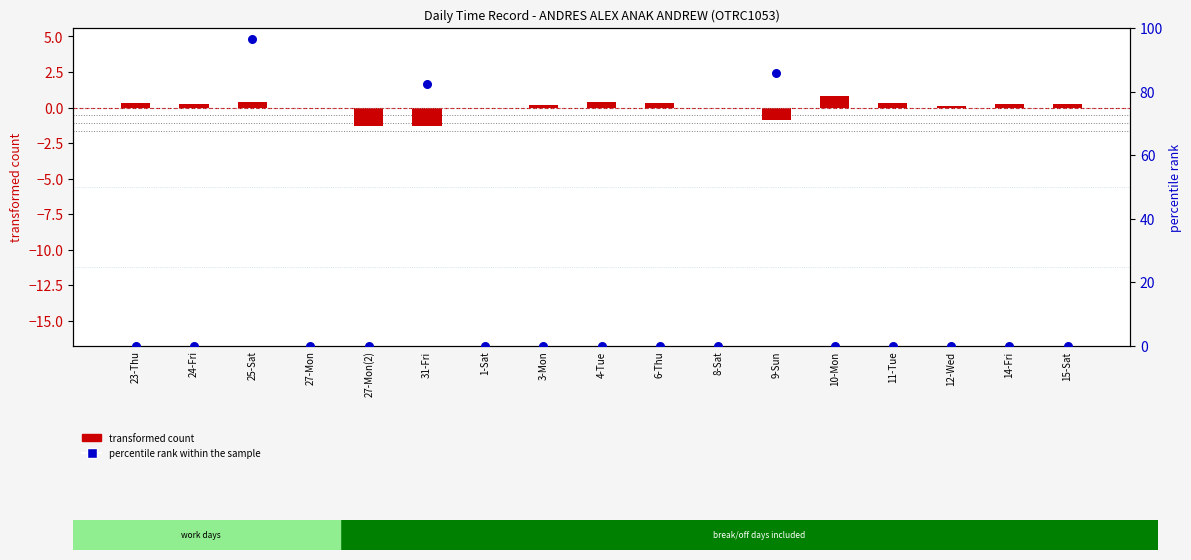

Which series has the largest total across all categories?

percentile rank within the sample